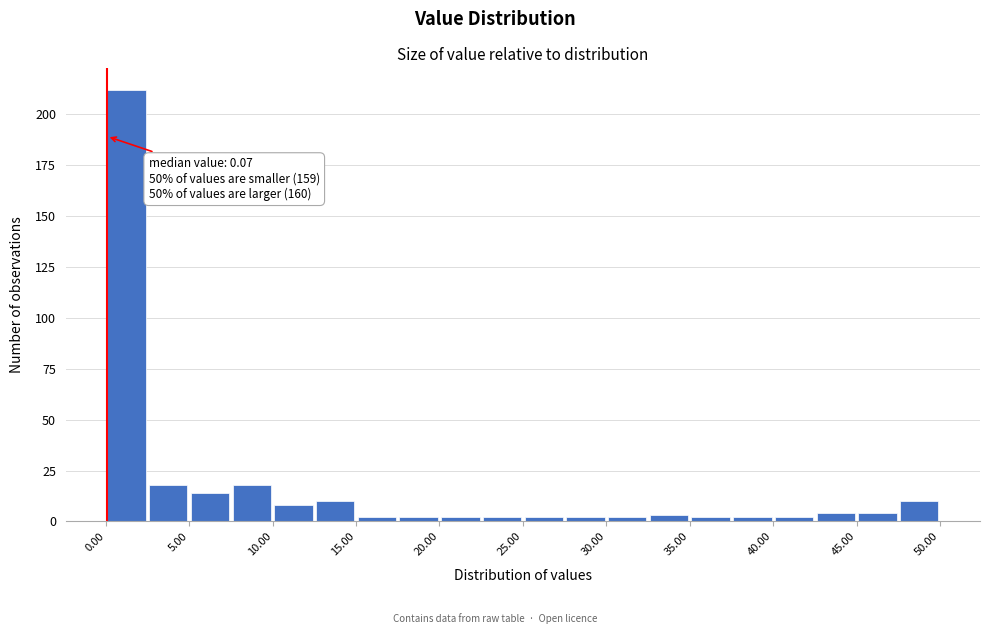

Over which range of the x-axis is the bar tallest?

0.0 to 2.5